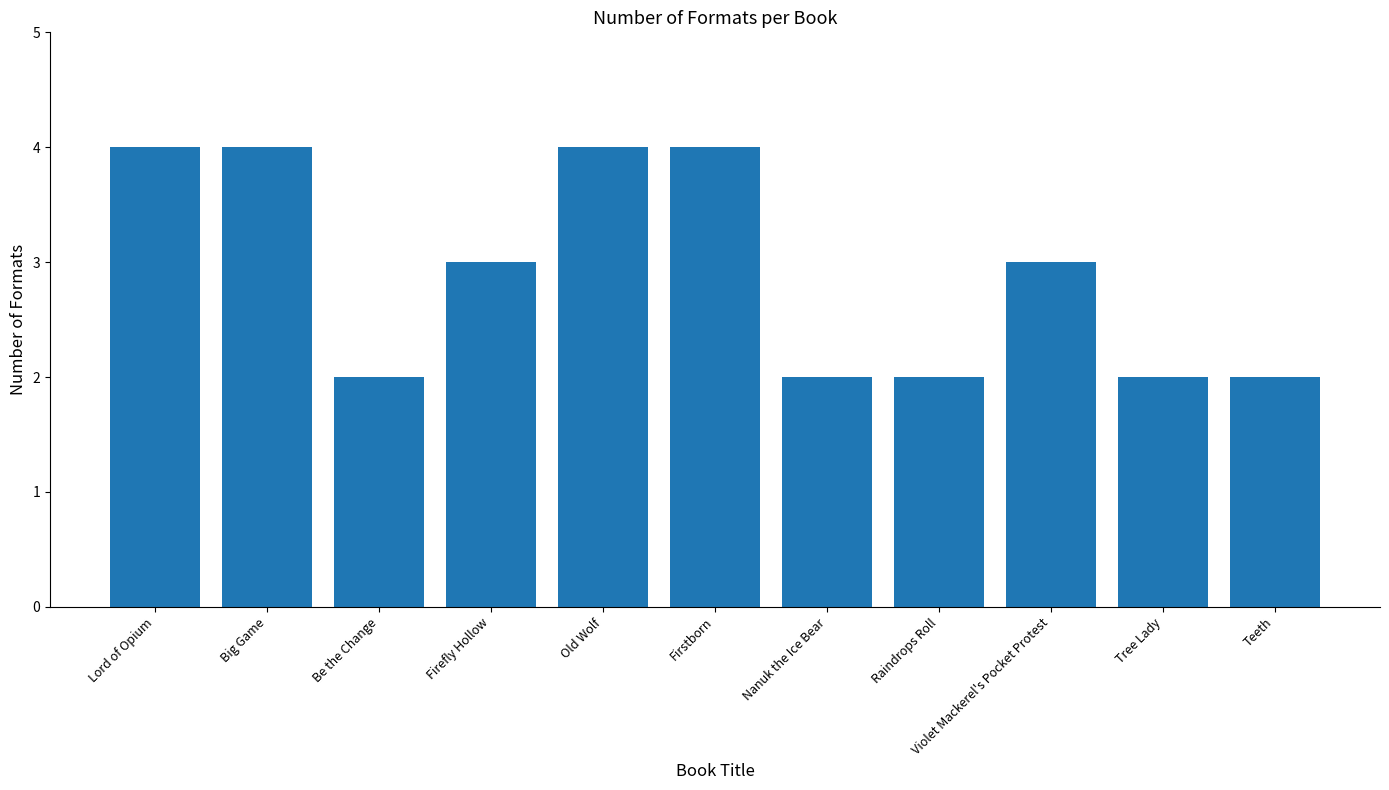

What is the value of the 6th bar from the left?

4